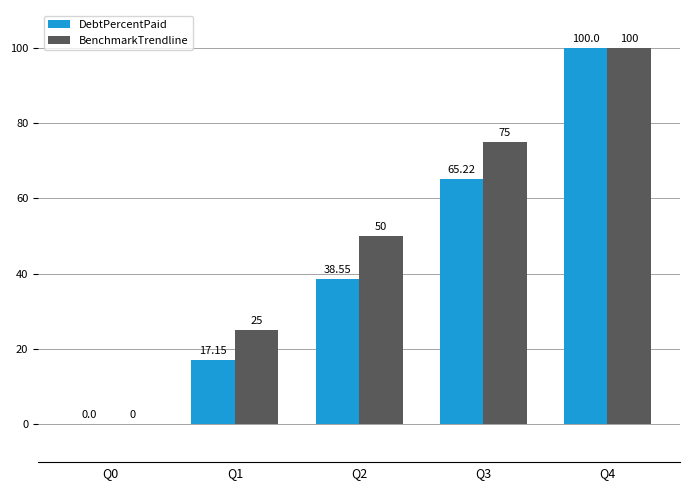

Is the value of BenchmarkTrendline at Q0 greater than the value of DebtPercentPaid at Q3?

No